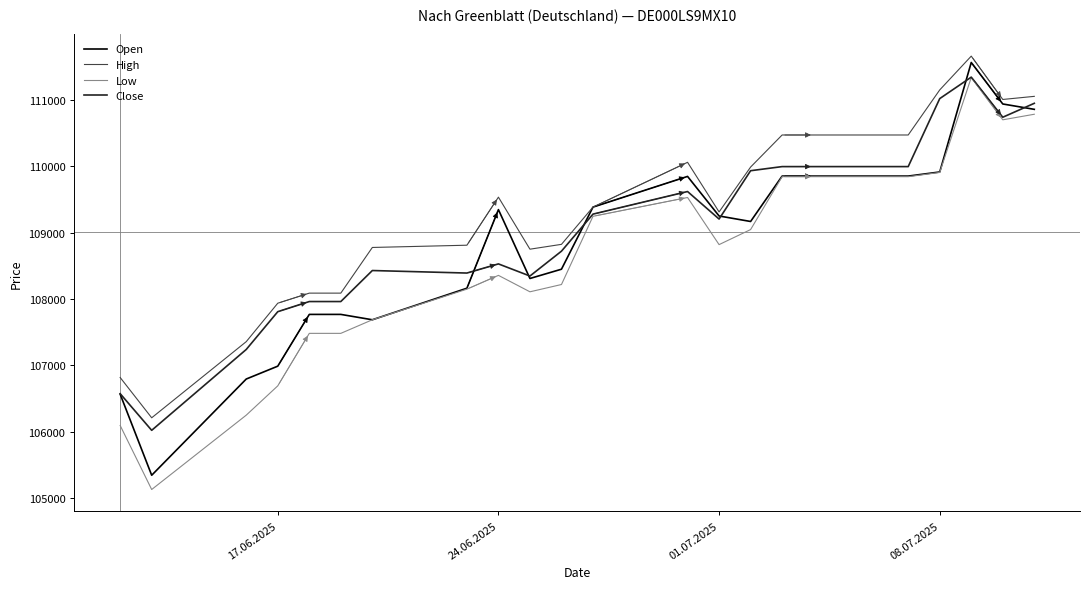

What is the minimum value for Open?

105341